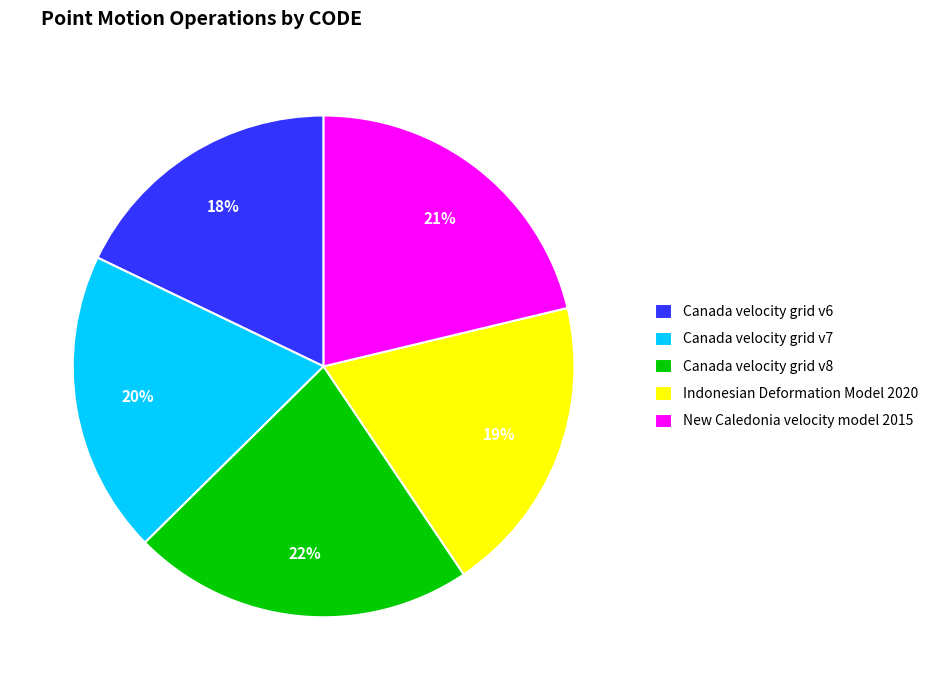

To the nearest percent, what percentage of the pie is Canada velocity grid v7?

20%